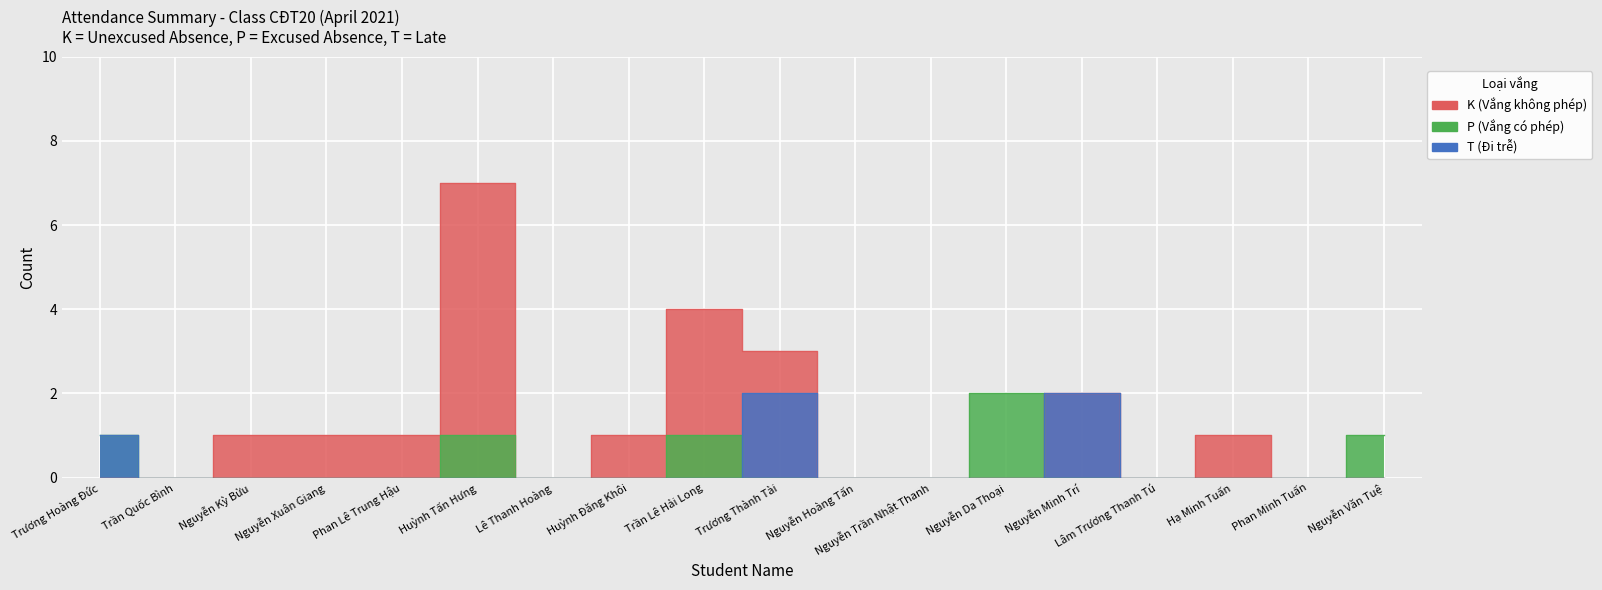

True or false: T (Đi trễ) and K (Vắng không phép) cross at least once.

False